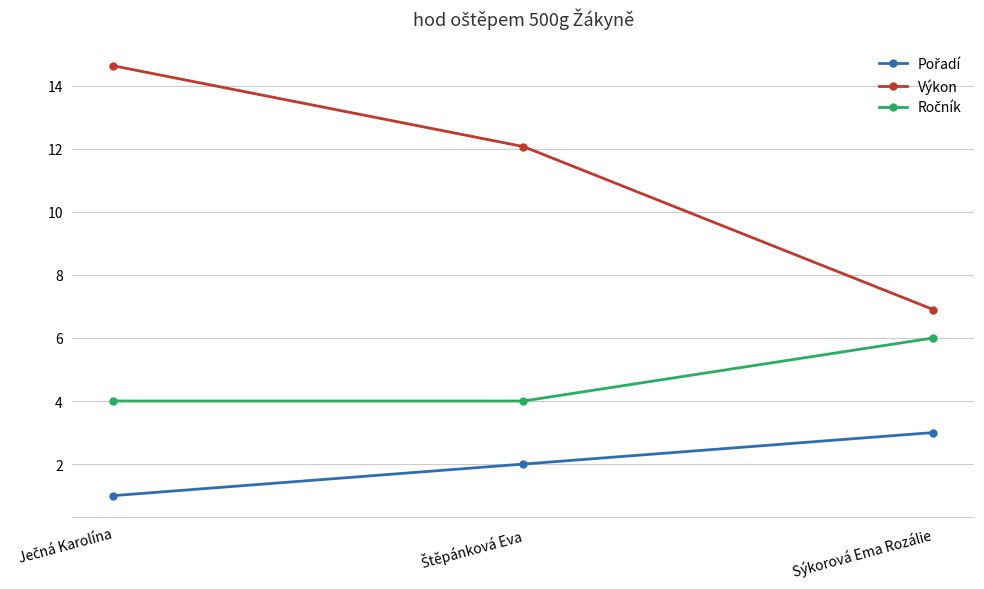

Which series has the largest total across all categories?

Výkon